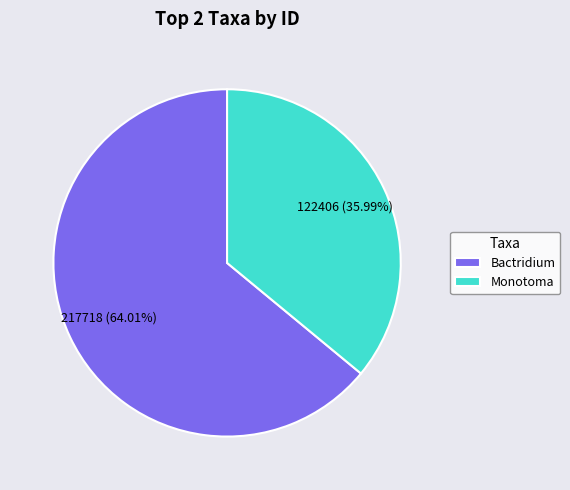

Is it true that Bactridium is 64% of the pie?

True